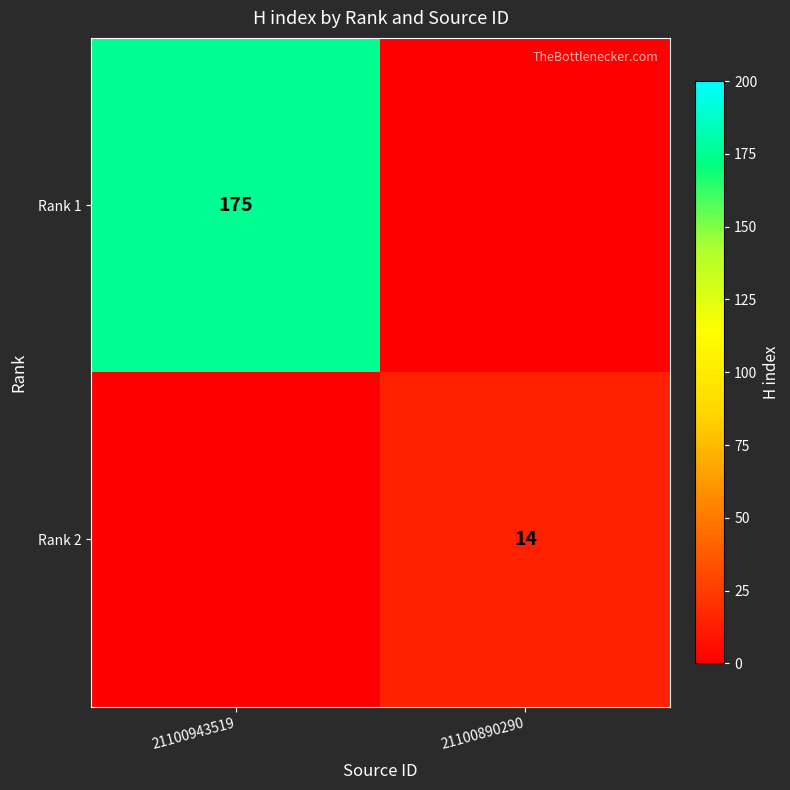

True or false: Rank 2 has a value of 20 at 21100890290.

False